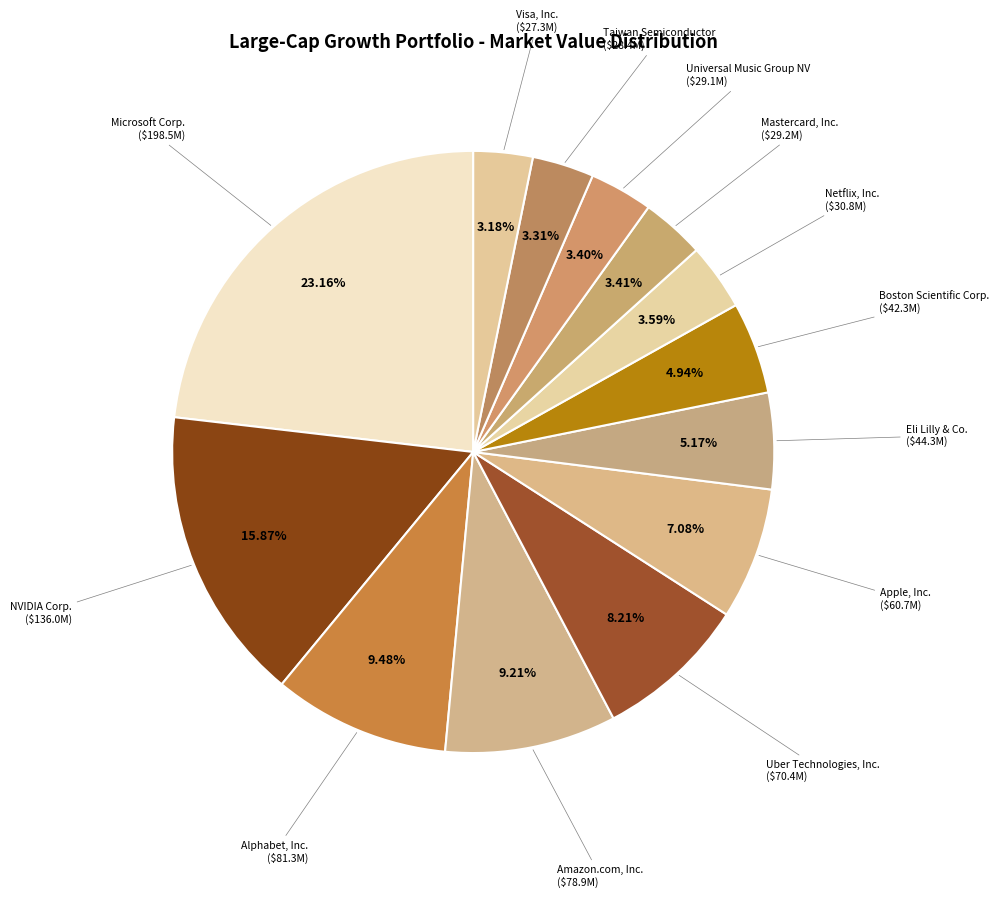

To the nearest percent, what is the average slice percentage?

8%